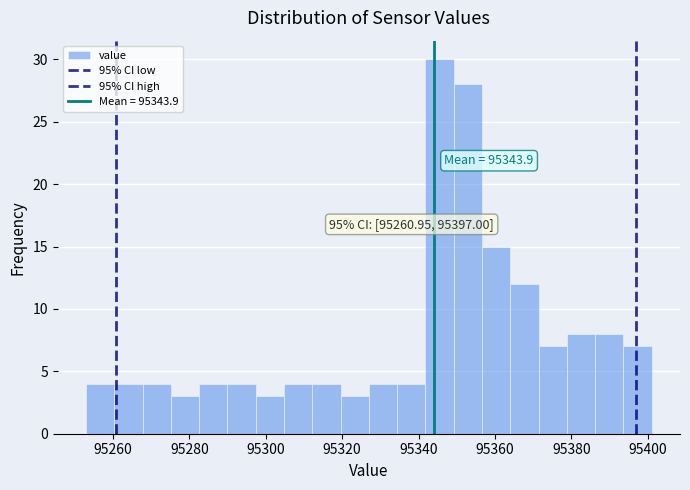

Read against the x-axis, roughly where is the centre of the tallest bar?

95346